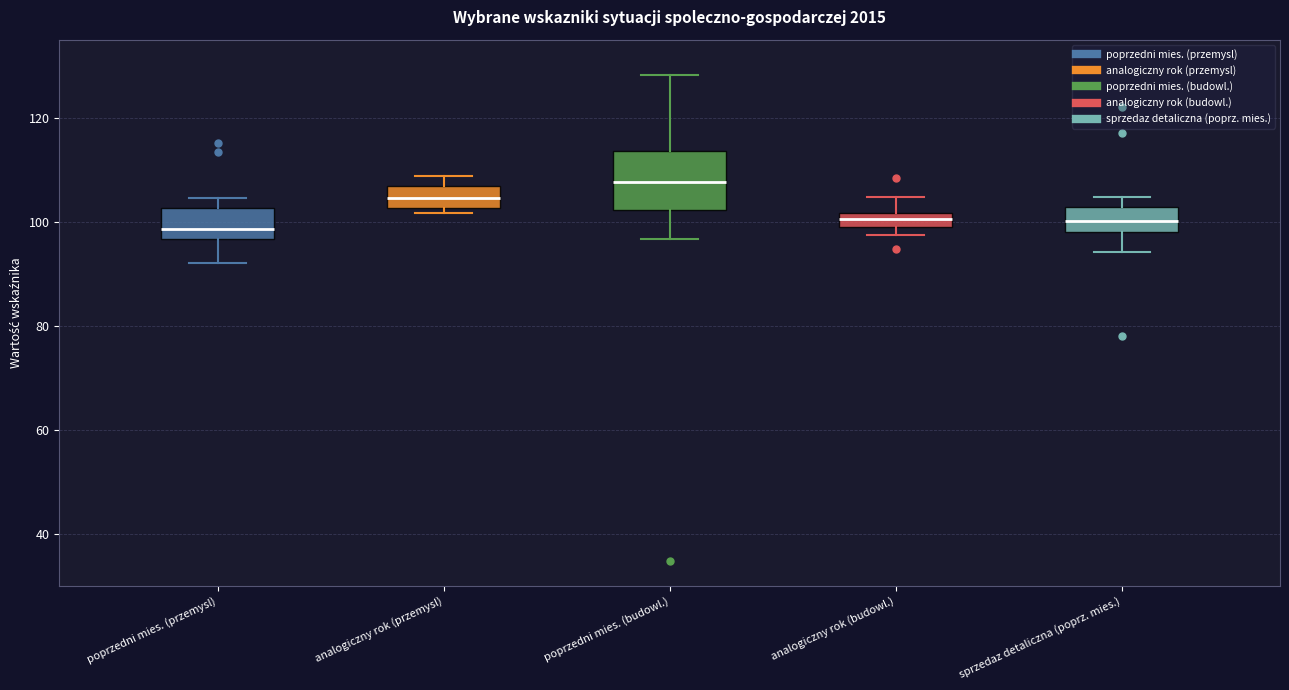

Which box's median line is the highest?

poprzedni mies. (budowl.)